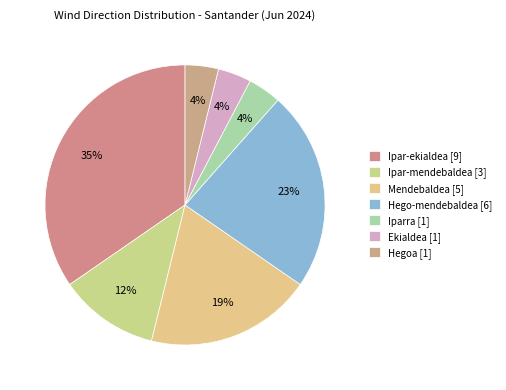

Do Ipar-mendebaldea and Hego-mendebaldea together represent more than half of the pie?

No